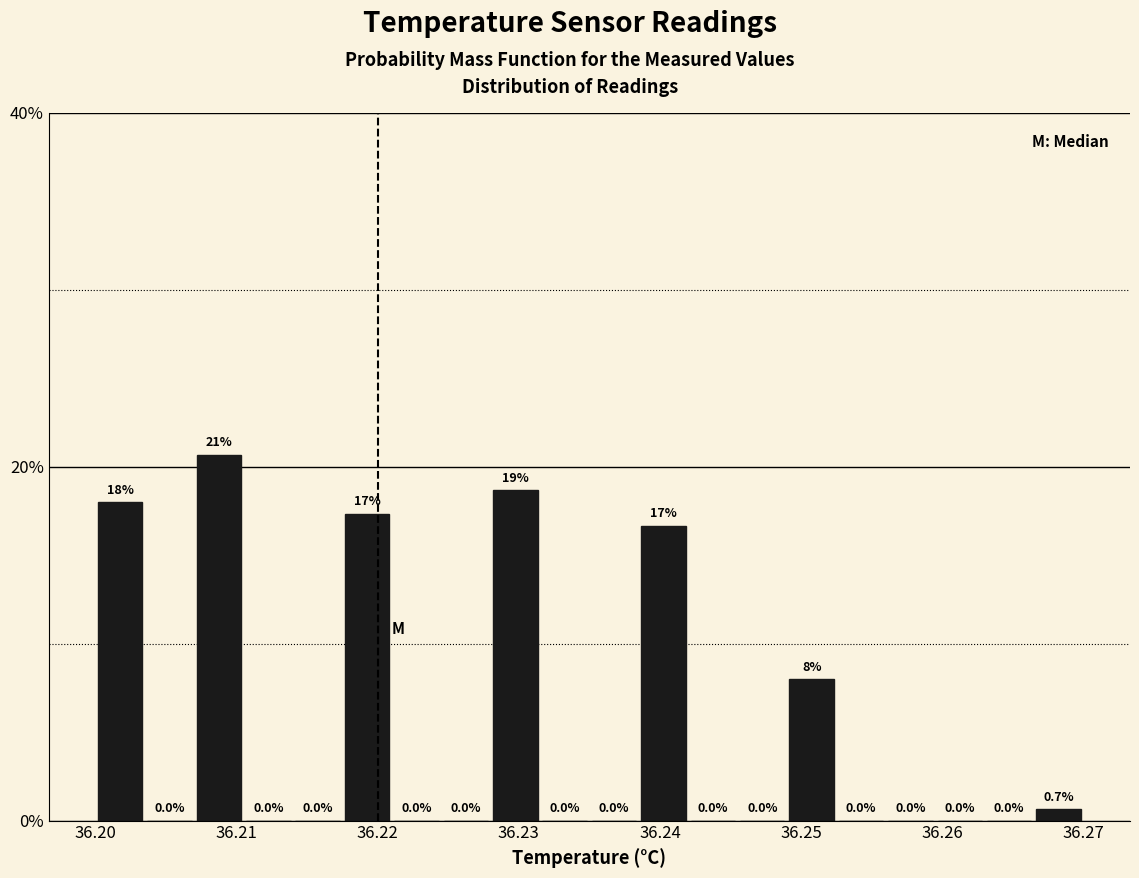

Around what value on the x-axis is the tallest bar? Give the approximate position of its centre, as read against the axis.

36.209